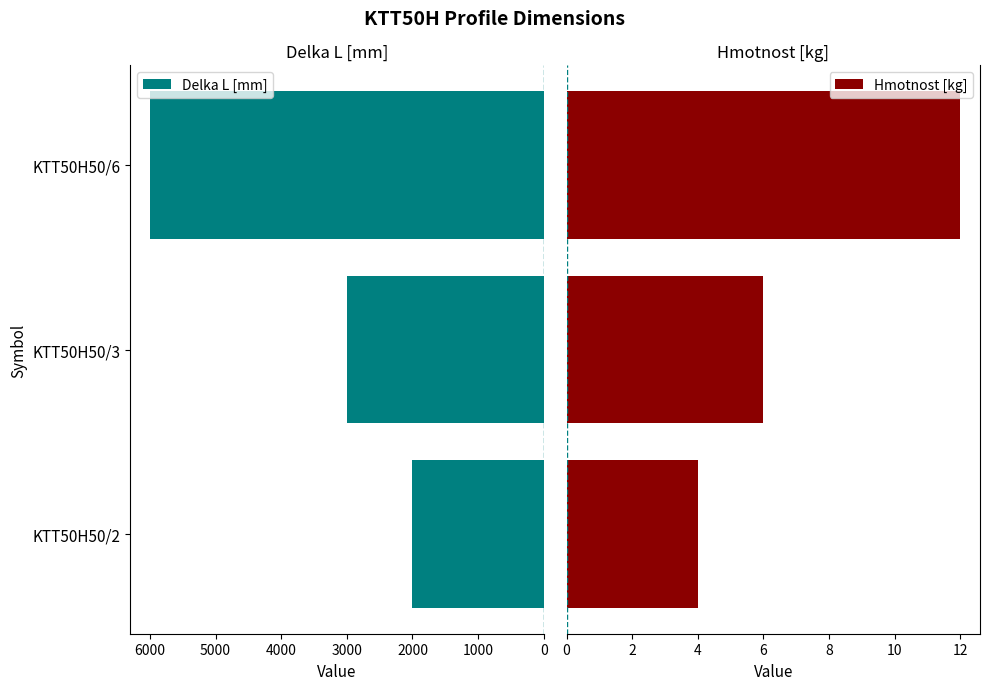

List the labels in order of Delka L [mm] value, smallest first.

KTT50H50/2, KTT50H50/3, KTT50H50/6